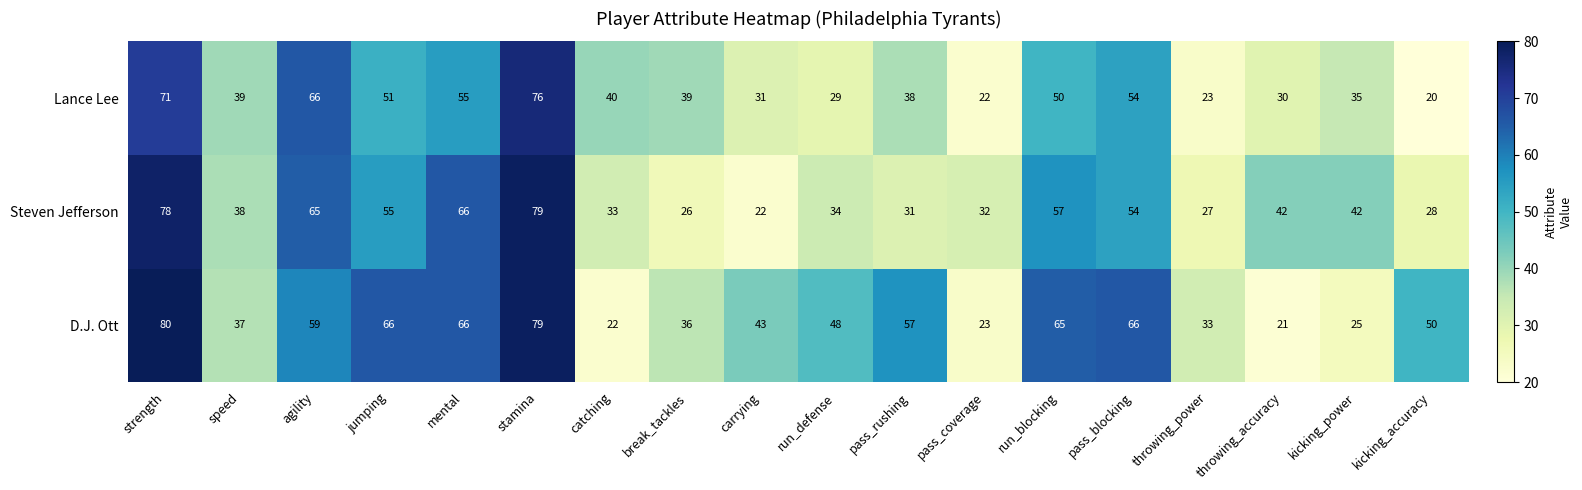

Which series changed the most between strength and run_defense?

Steven Jefferson